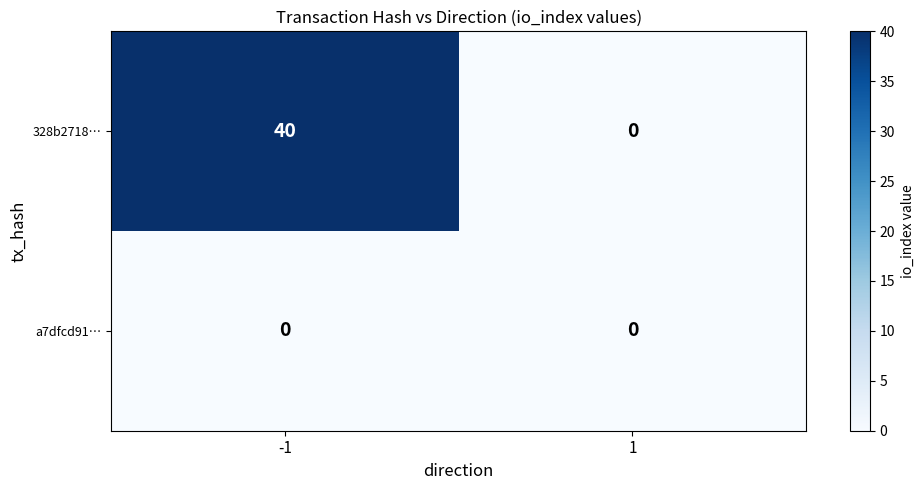

Reading left to right, transcribe all the data shown in this chart.

328b2718…: -1=40	1=0
a7dfcd91…: -1=0	1=0